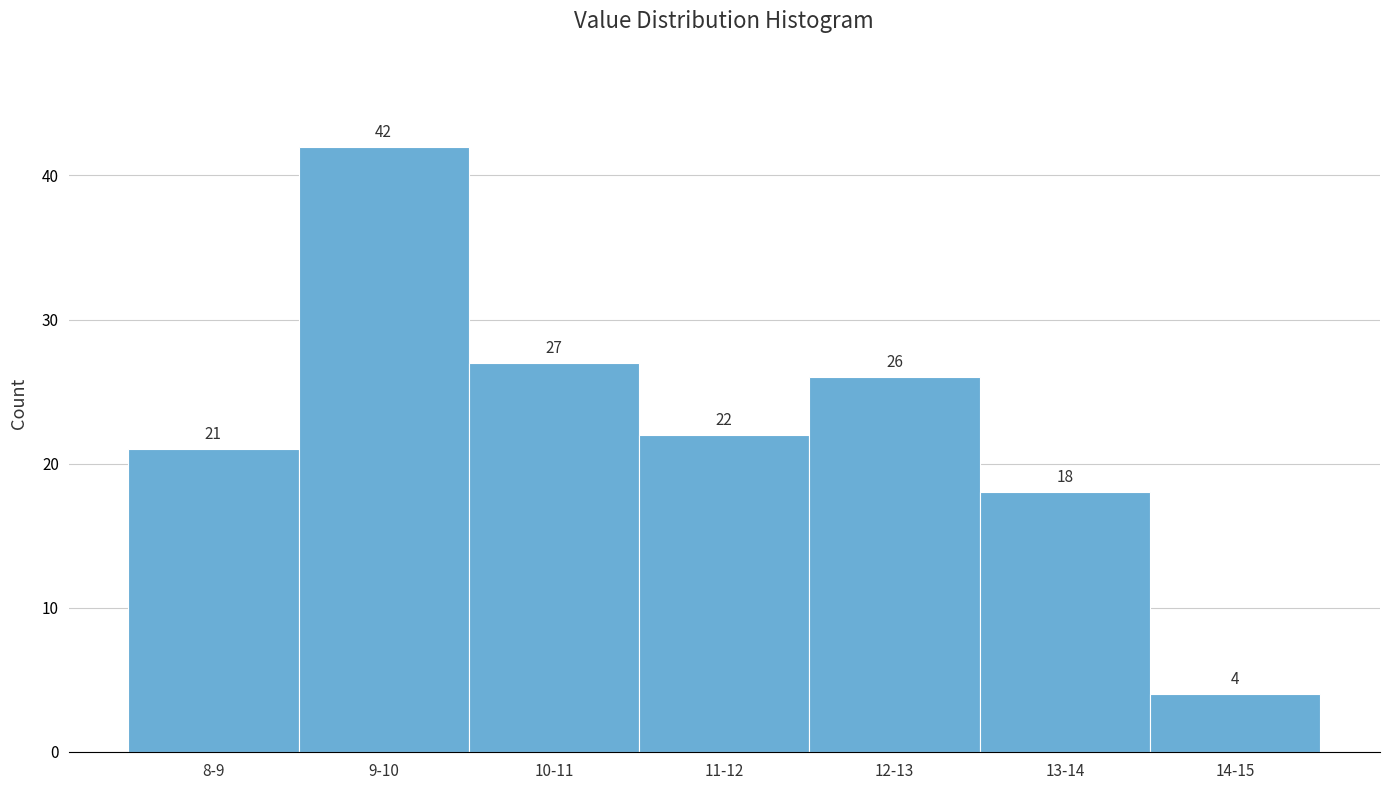

Reading right to left, extract all data points from this chart.

14-15=4	13-14=18	12-13=26	11-12=22	10-11=27	9-10=42	8-9=21